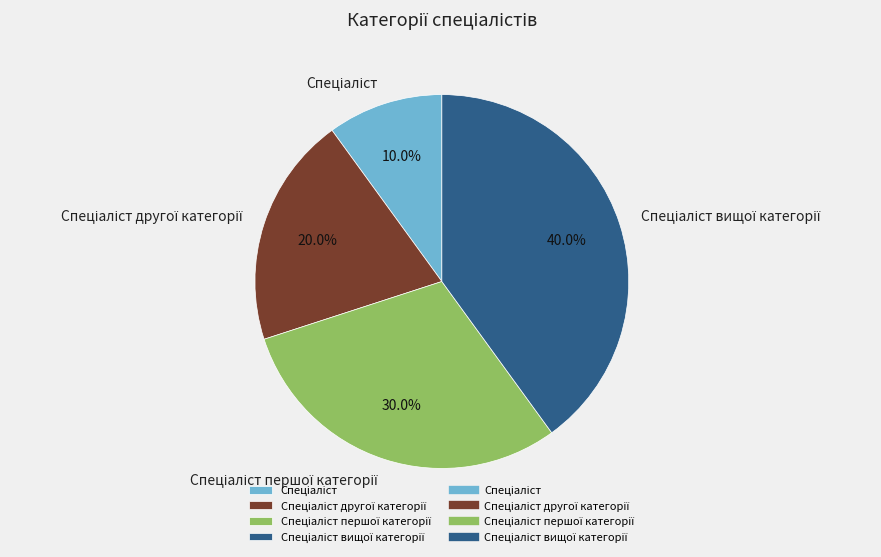

Is there any slice that represents more than half of the pie?

No